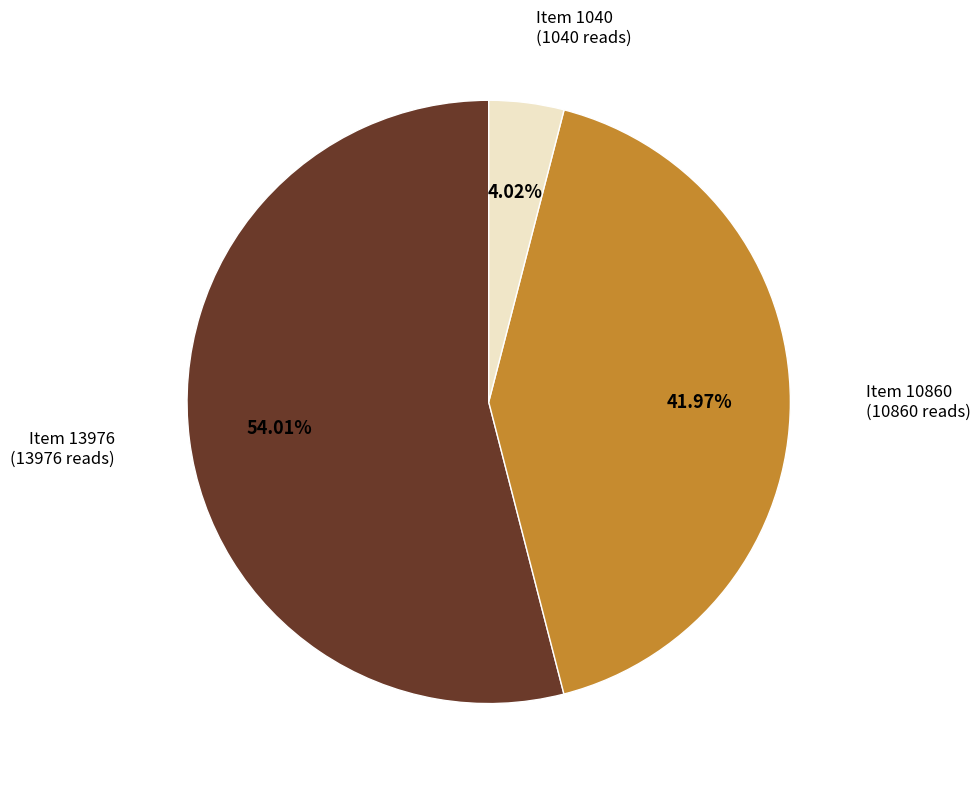

Does any single category account for the majority?

Yes